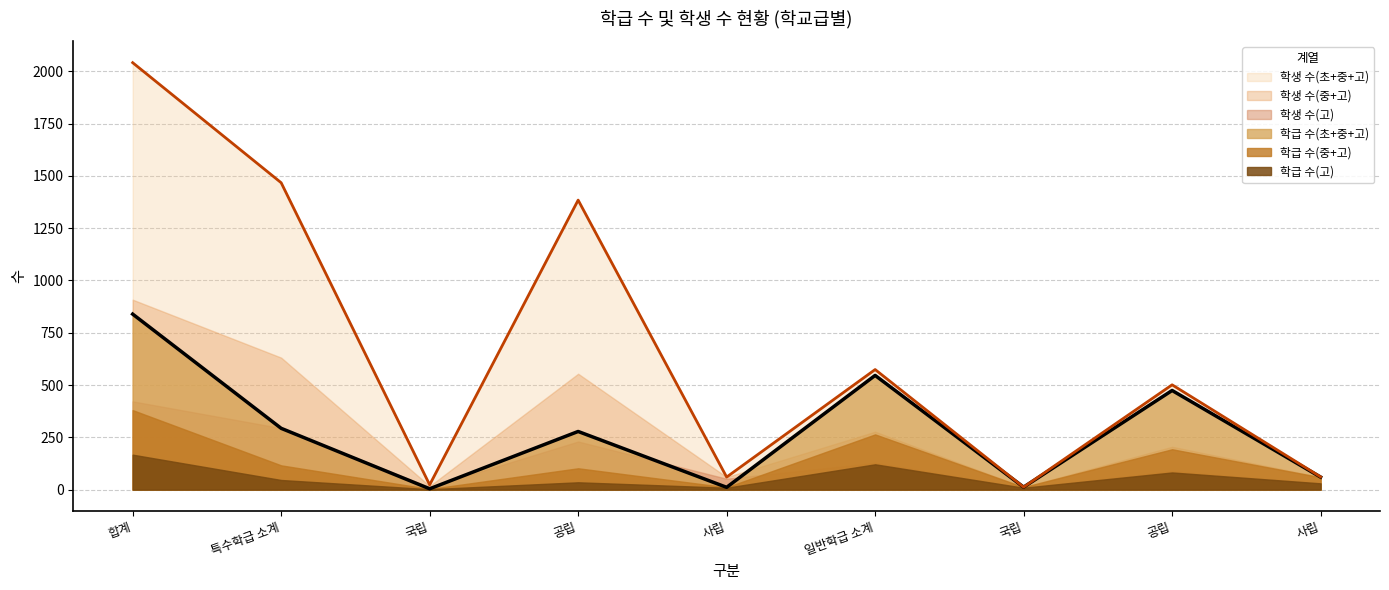

Count the number of categories in the chart.

9